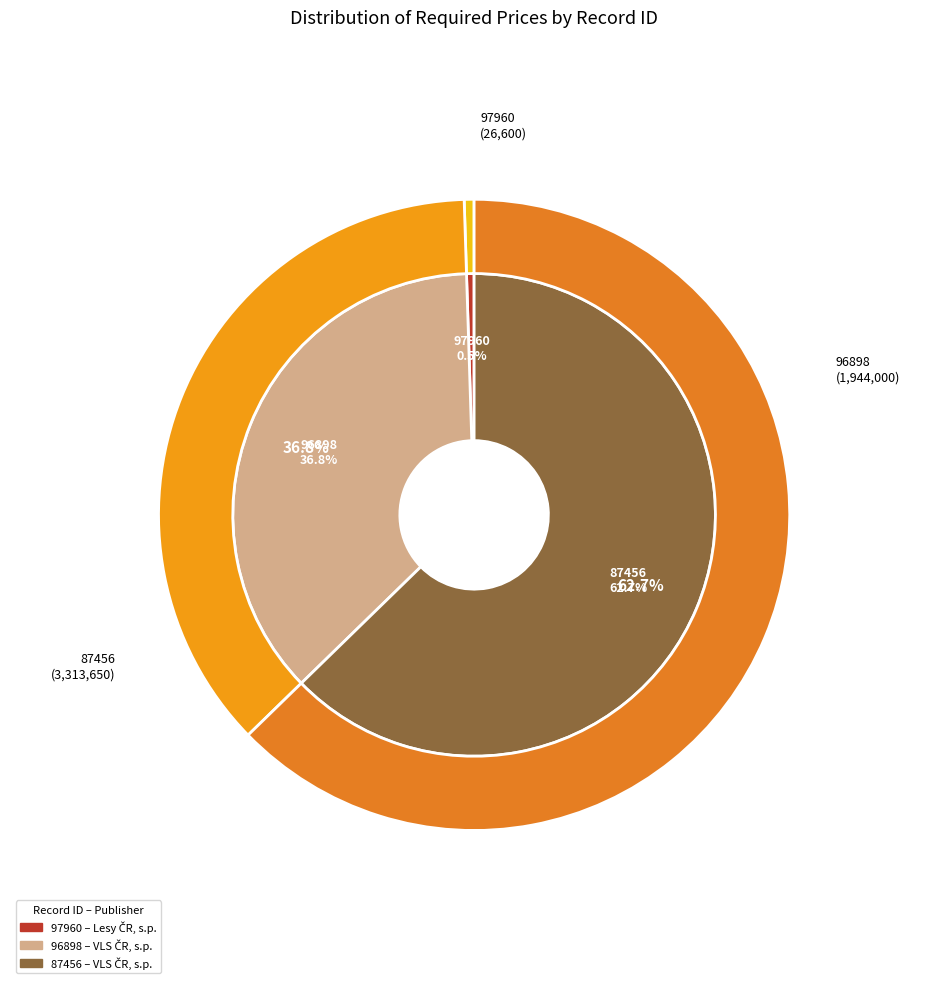

Rank the categories by value from lowest to highest.

97960, 96898, 87456